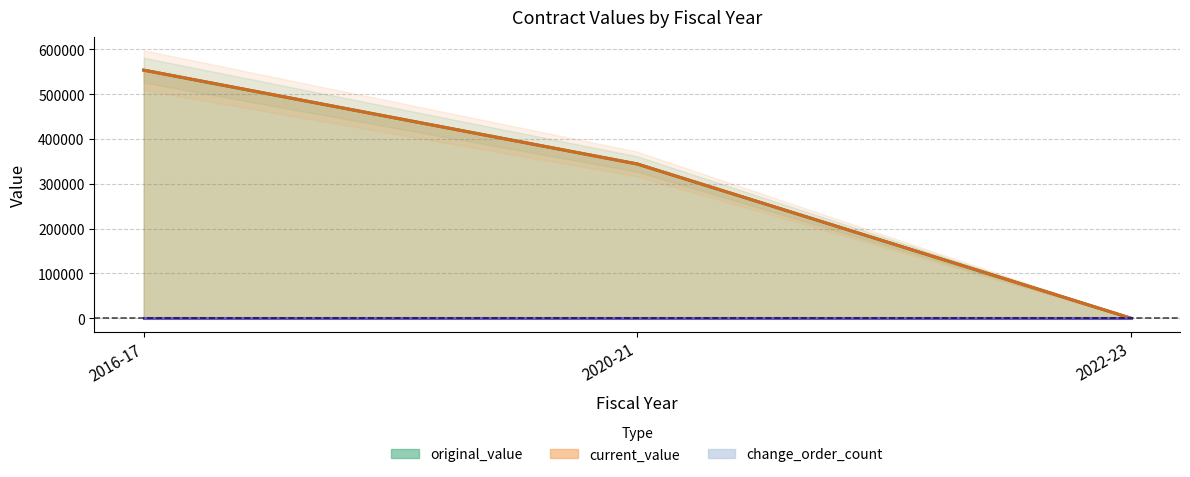

True or false: change_order_count has a value of 0.0 at 2022-23.

True